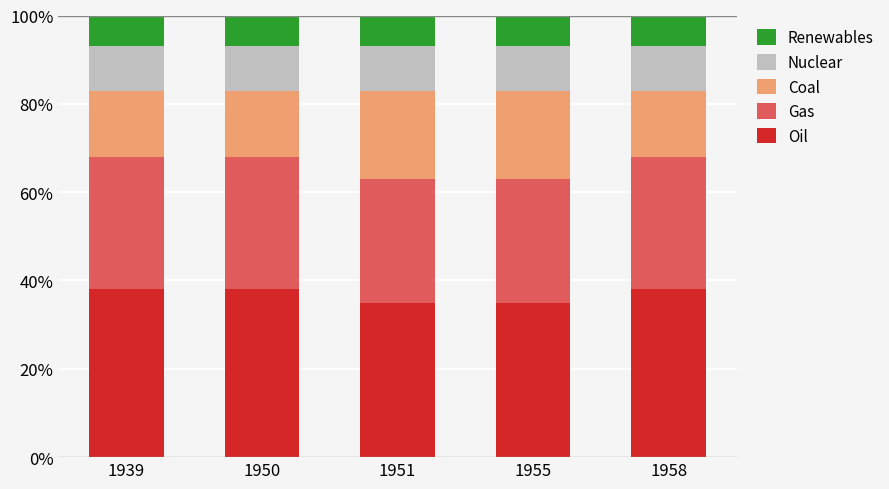

Count the number of data series in this chart.

5